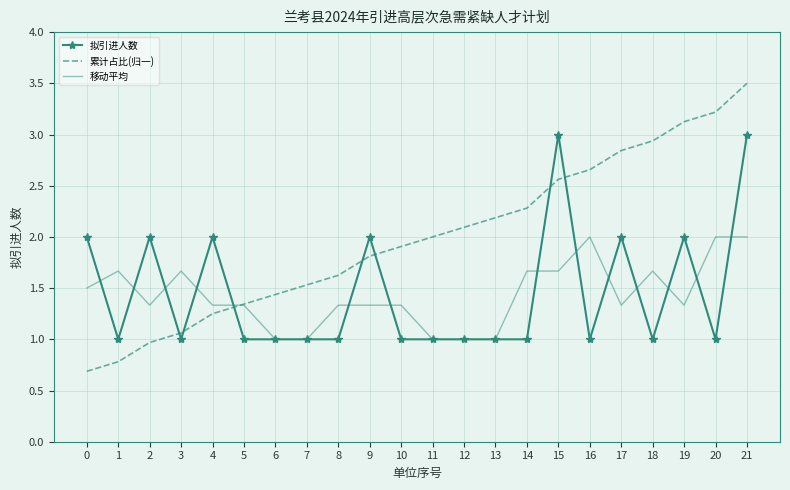

What are all the series names shown in the legend?

拟引进人数, 累计占比(归一), 移动平均